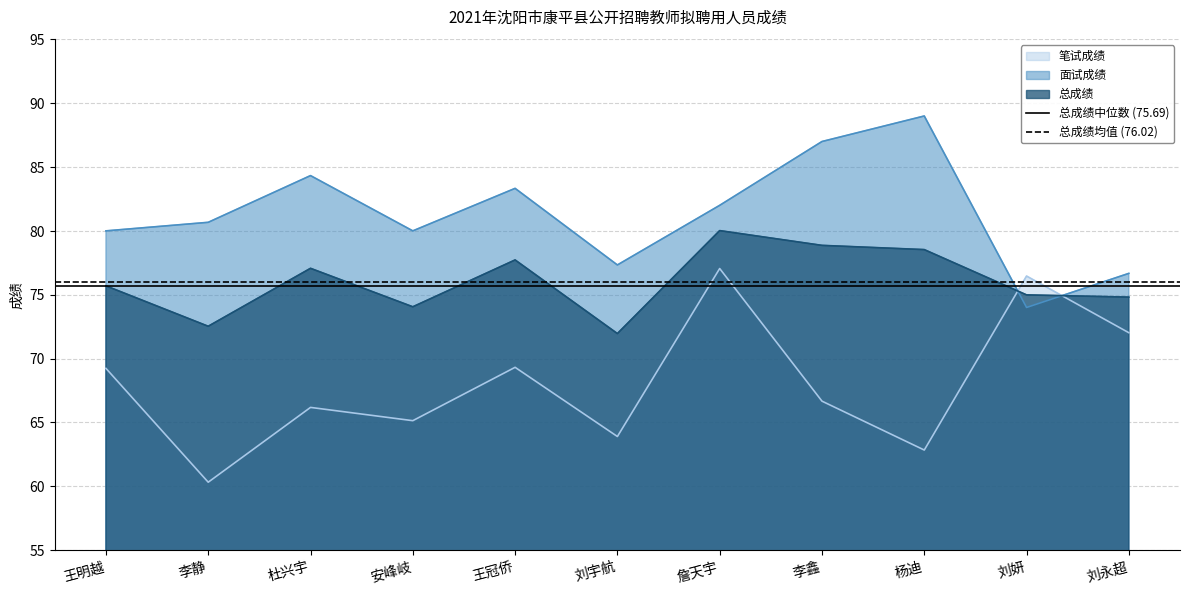

True or false: 总成绩均值 (76.02) has a value of 125.5 at 王明越.

False